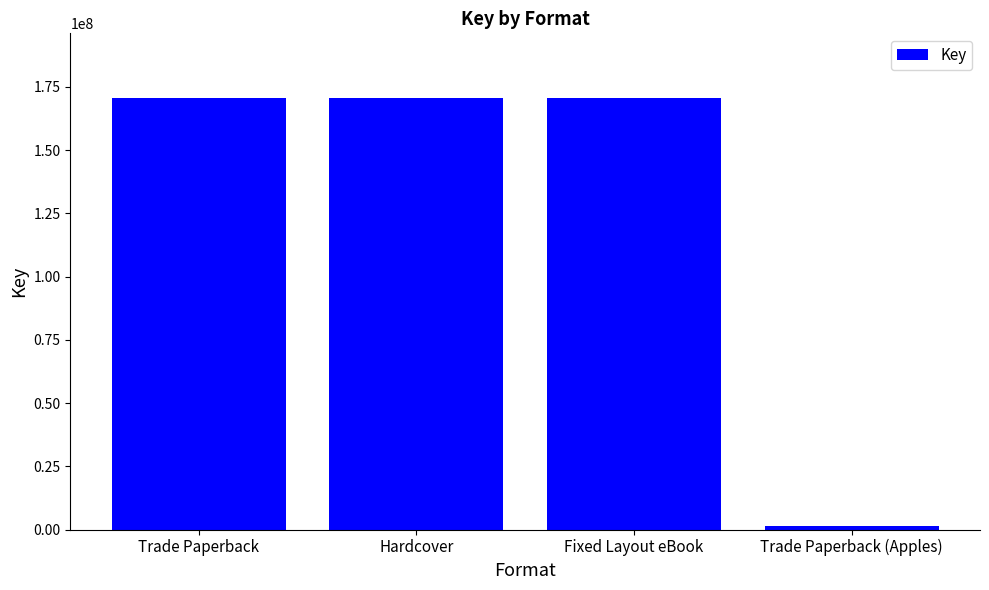

Between Trade Paperback (Apples) and Fixed Layout eBook, which is larger?

Fixed Layout eBook